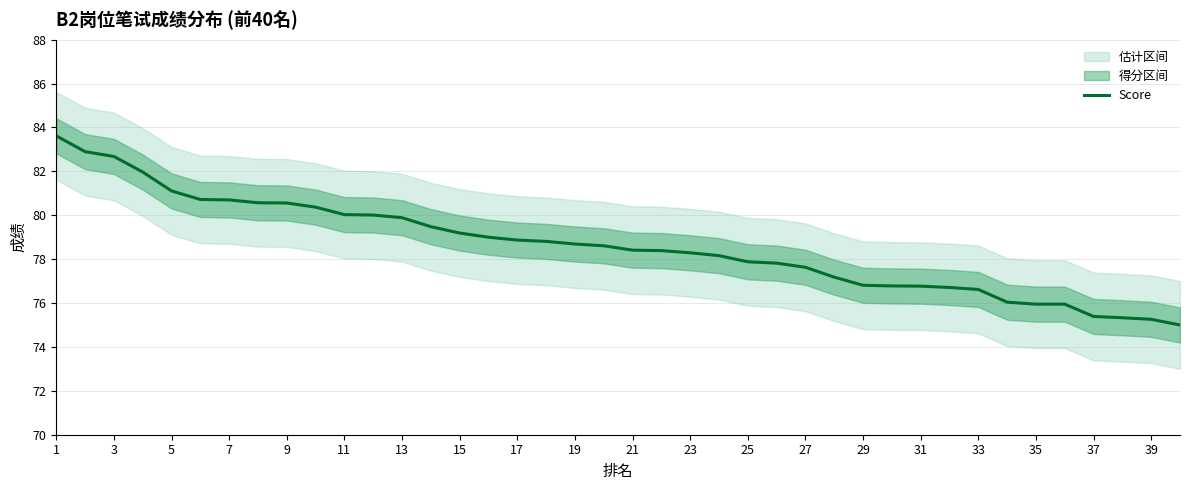

The value of Score at 13 is 135.5. True or false?

False